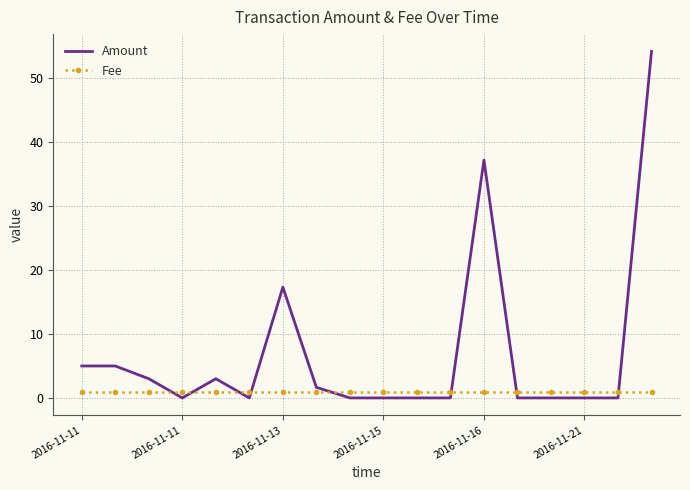

Which series has the largest total across all categories?

Amount